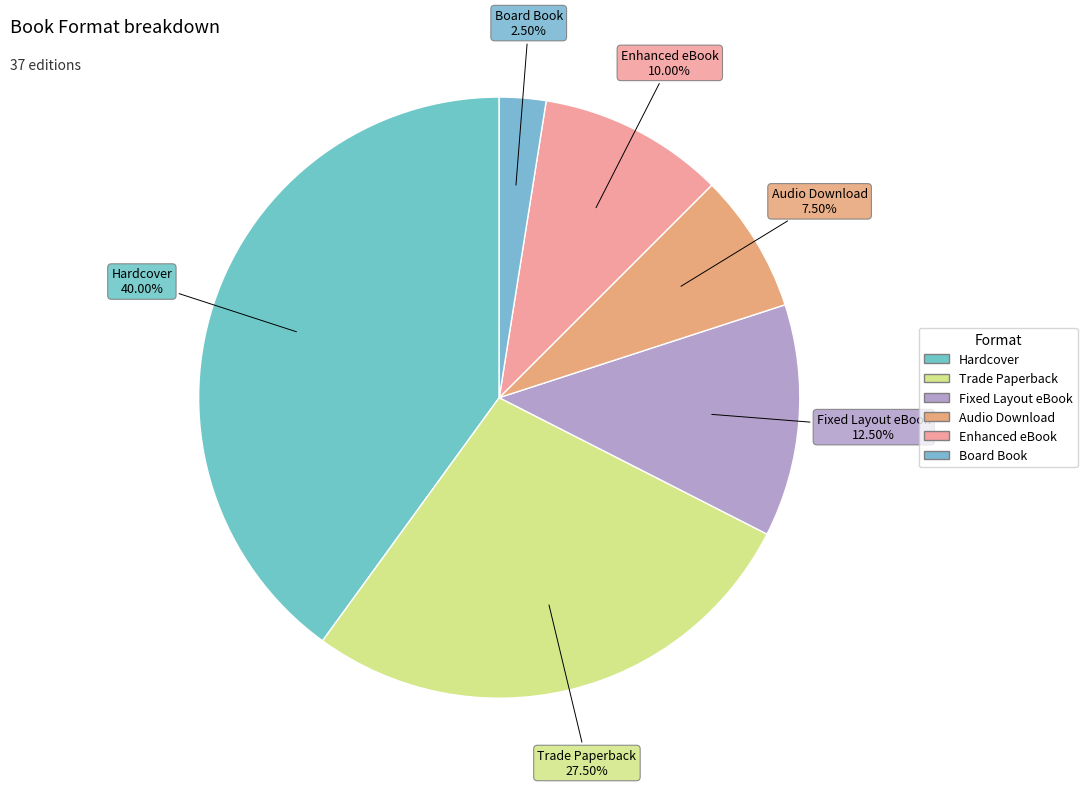

How many slices are in this pie chart?

6